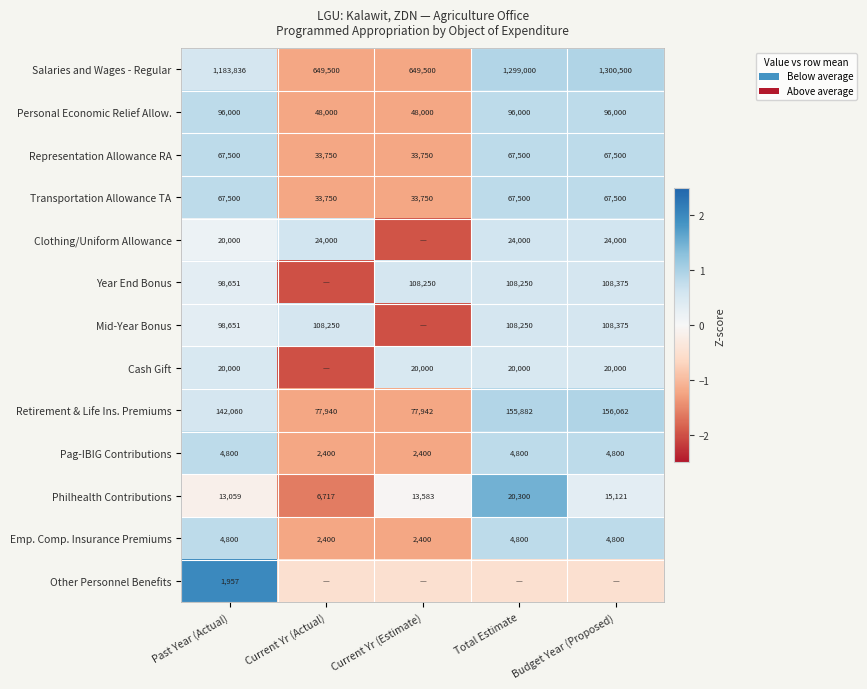

Is the value of Clothing/Uniform Allowance at Current Yr (Actual) greater than the value of Representation Allowance RA at Total Estimate?

No